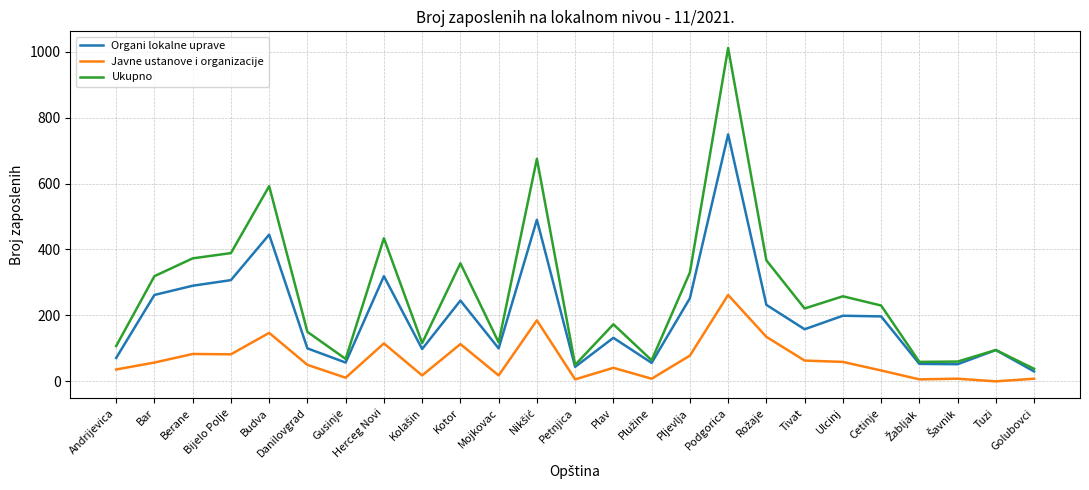

What is the average value of the Ukupno series?

266